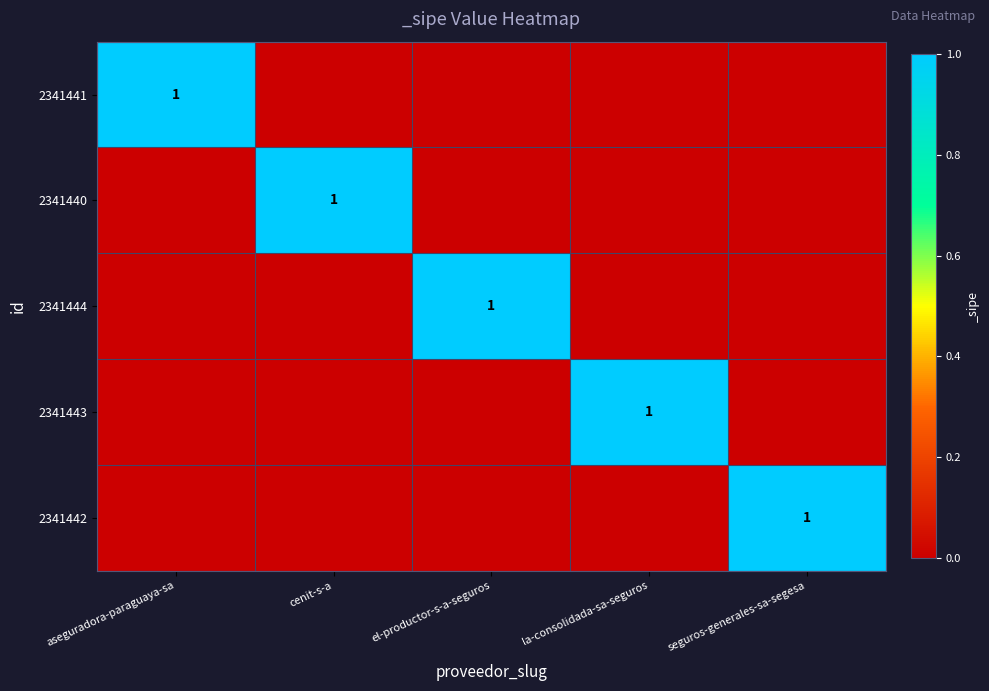

The 2341444 series shows 1 at el-productor-s-a-seguros. True or false?

True